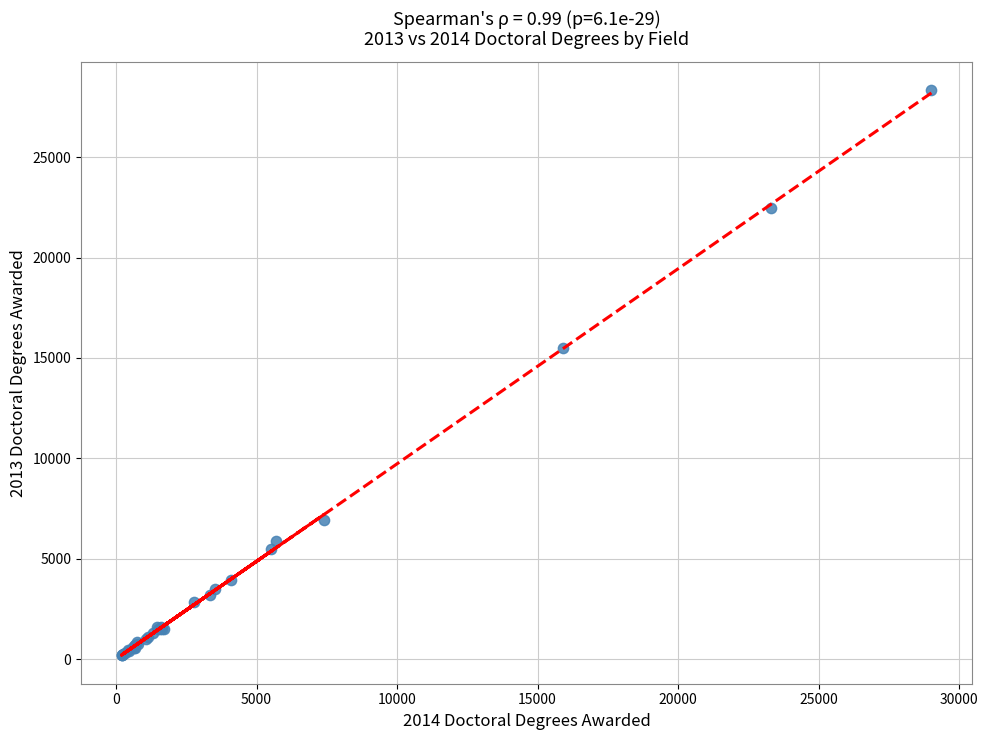

What Y value in the scatter plot is closest to 14252?

15502